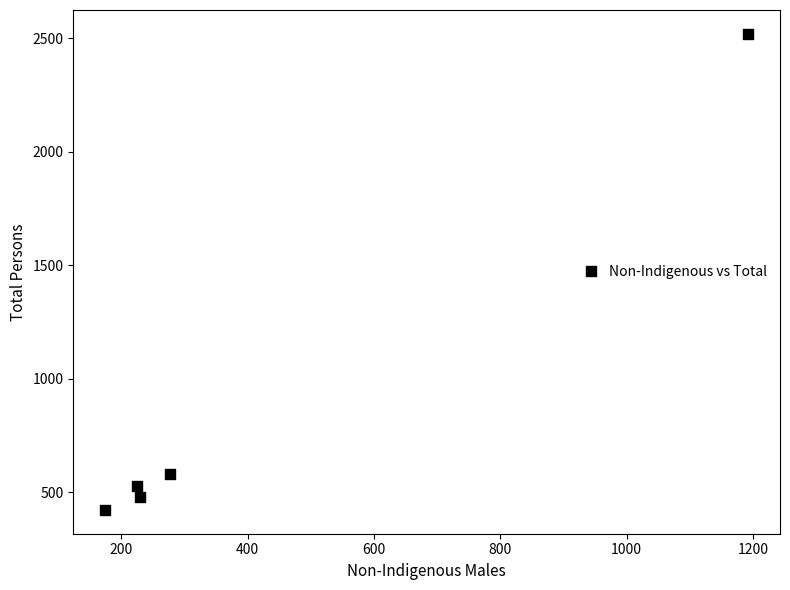

What Y value in the scatter plot is closest to 1470?

581